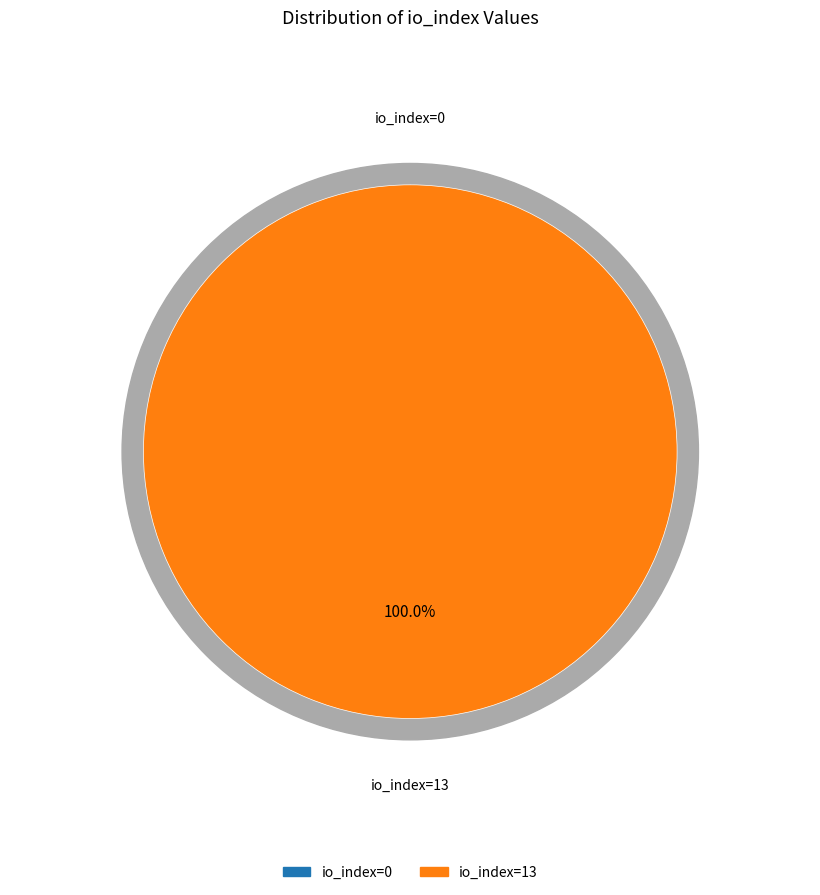

Rank the categories by value from lowest to highest.

io_index=0, io_index=13